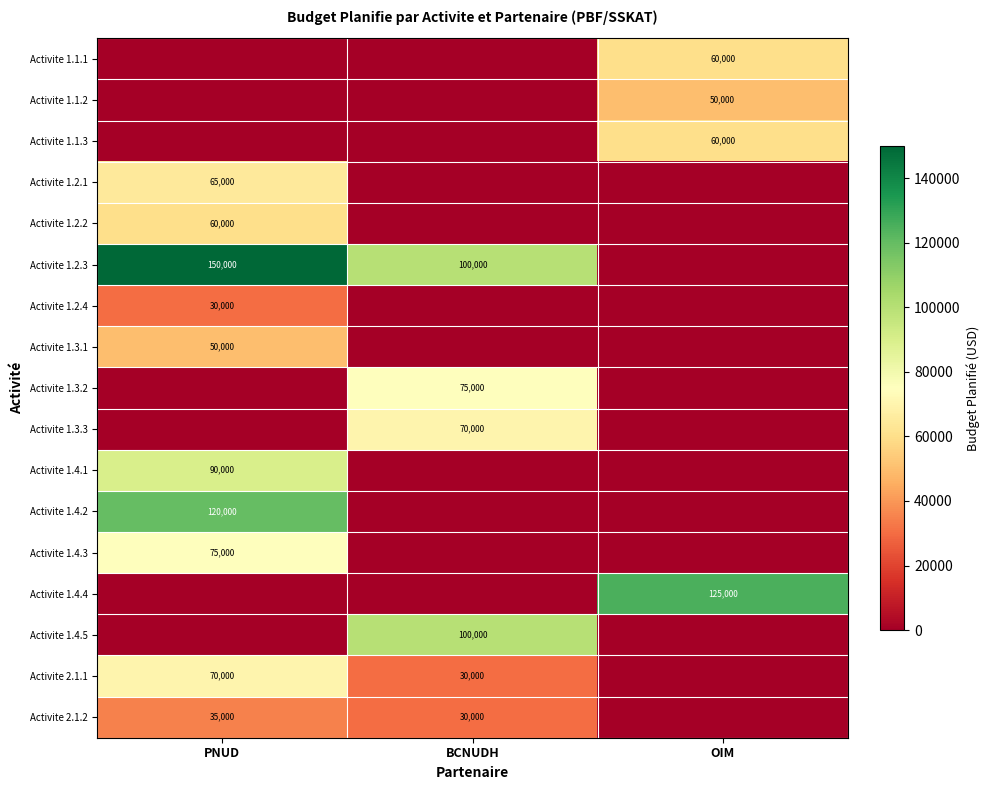

The Activite 1.2.3 series shows 100000 at BCNUDH. True or false?

True